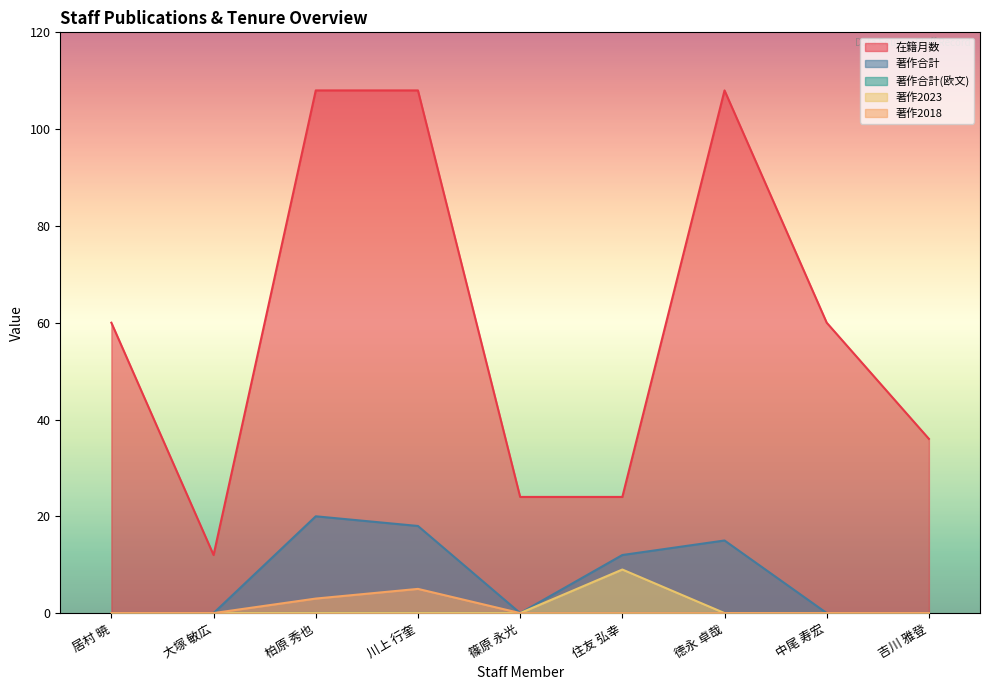

At how many categories does at least one series exceed 0?

9